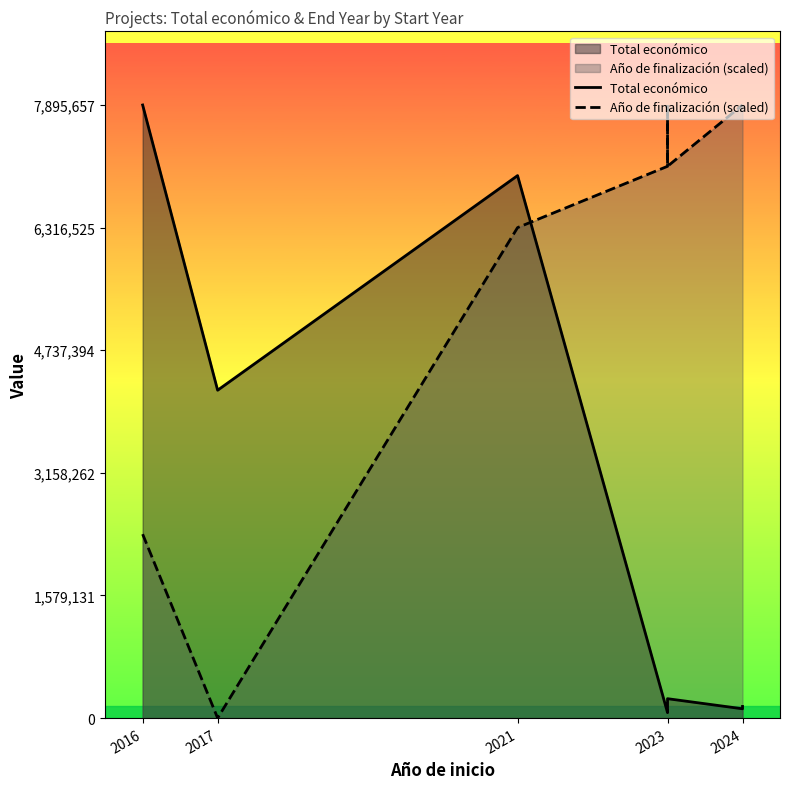

What is the spread (max minus min) of values at 2023?

7036091.3